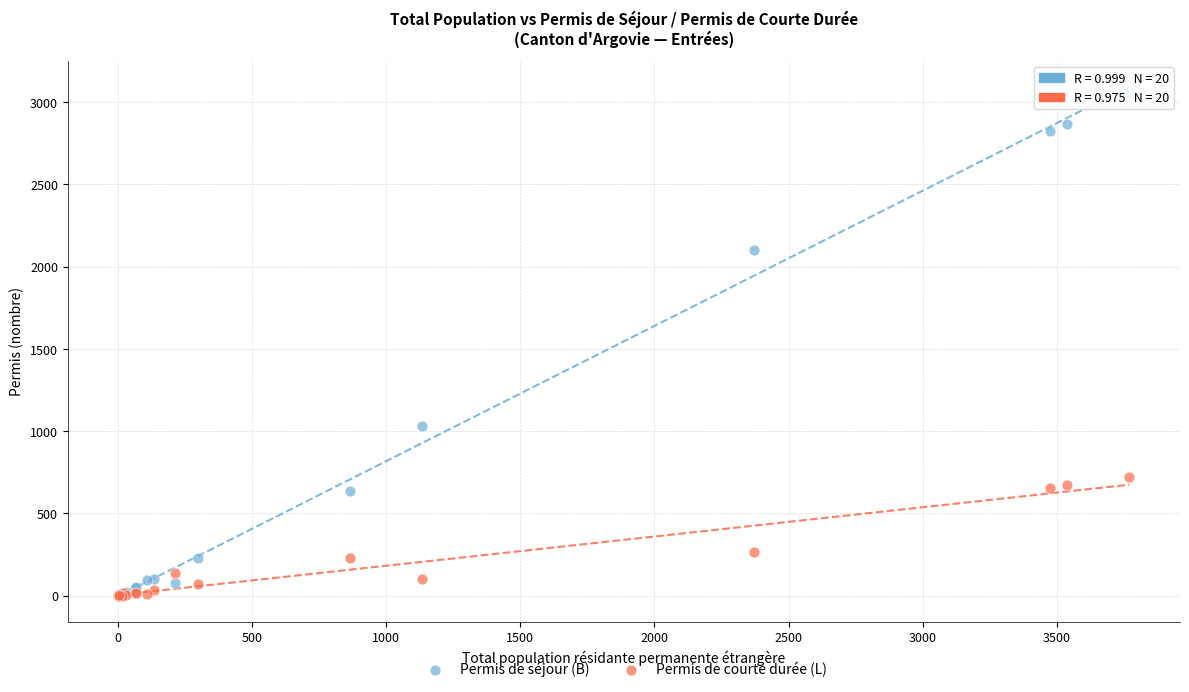

In the Permis de courte durée (L) series, what Y value is closest to 360?

268